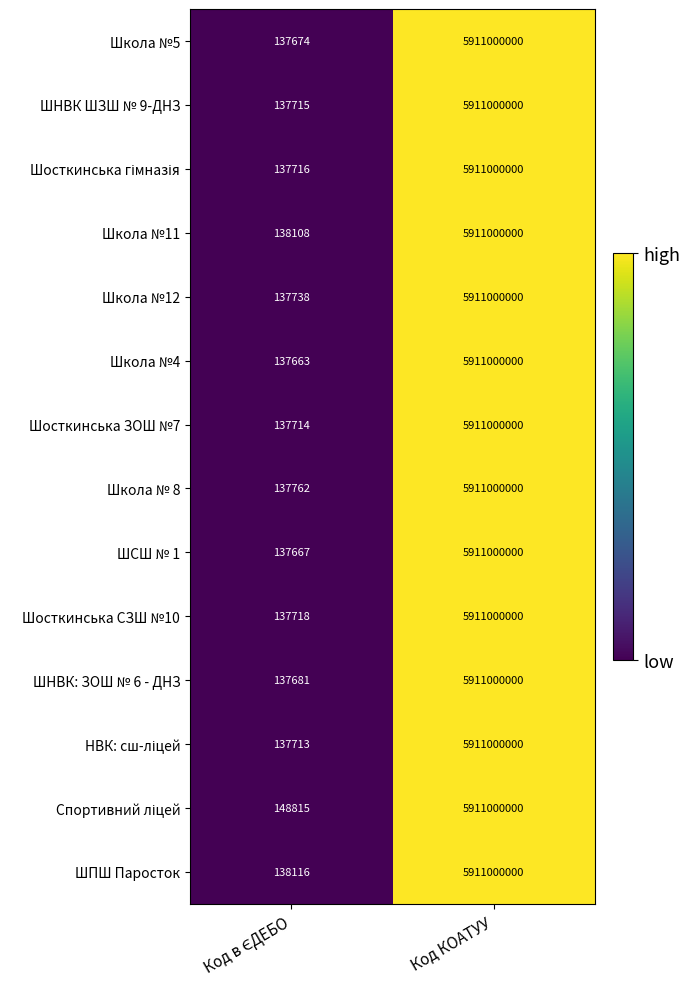

The Шосткинська СЗШ №10 series shows 5911000000 at Код КОАТУУ. True or false?

True